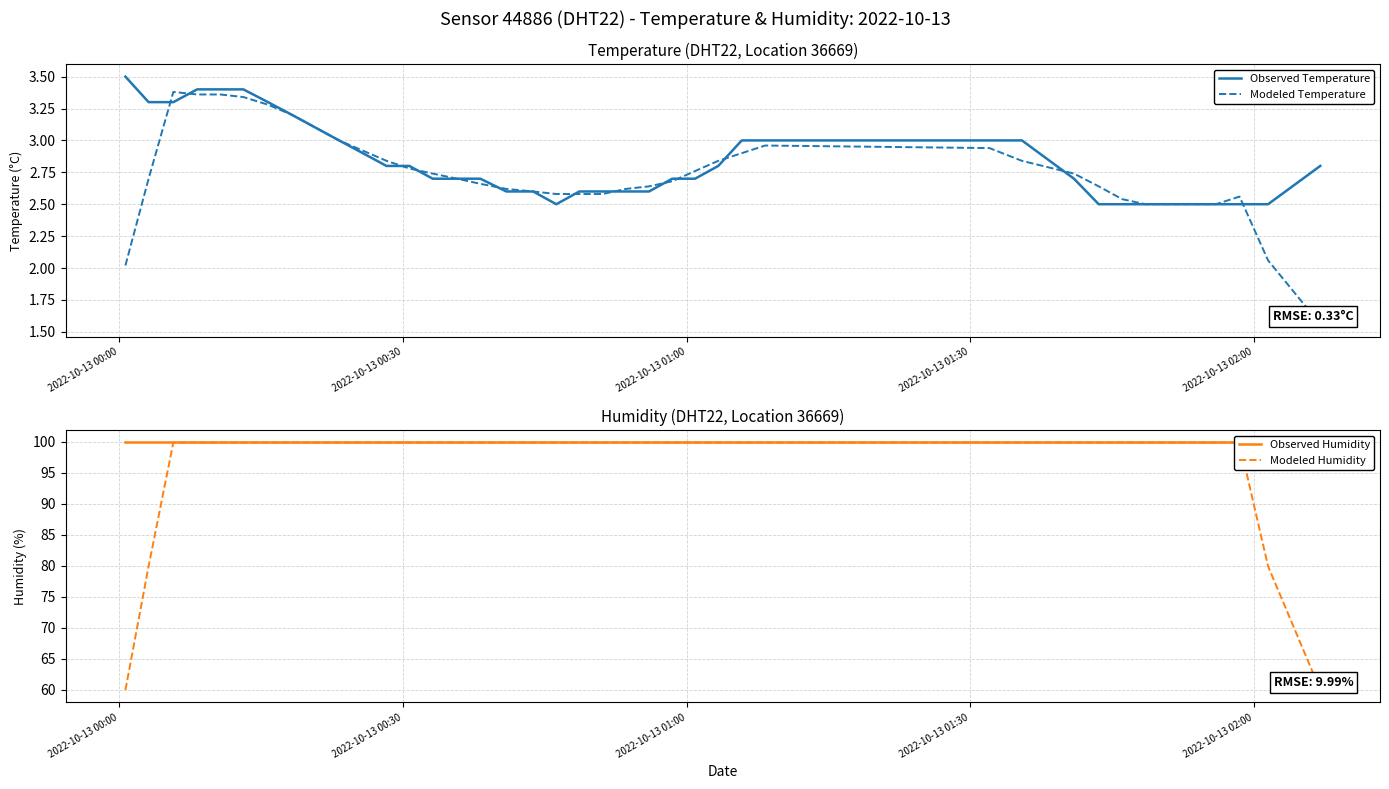

Which series has the largest total across all categories?

Observed Humidity